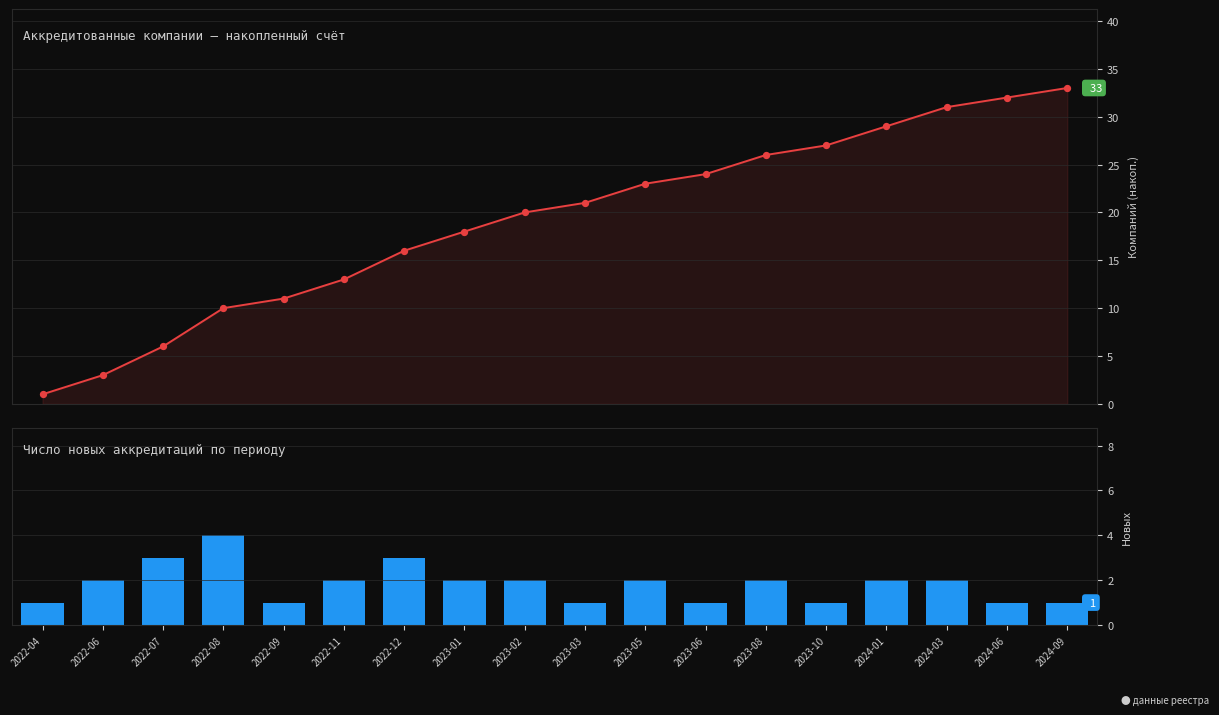

Which series has the widest spread of Y values?

Накопленный счёт